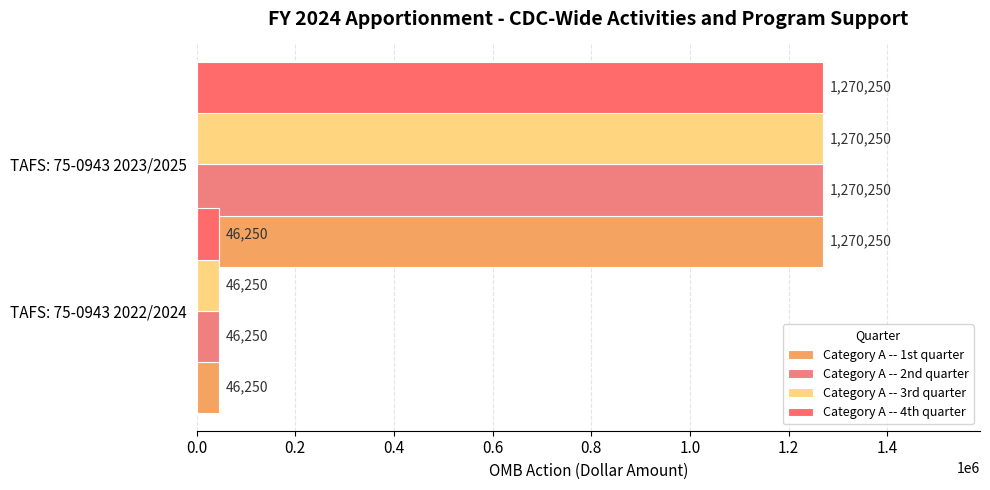

What is the total value across all series at 0.2?

5081000